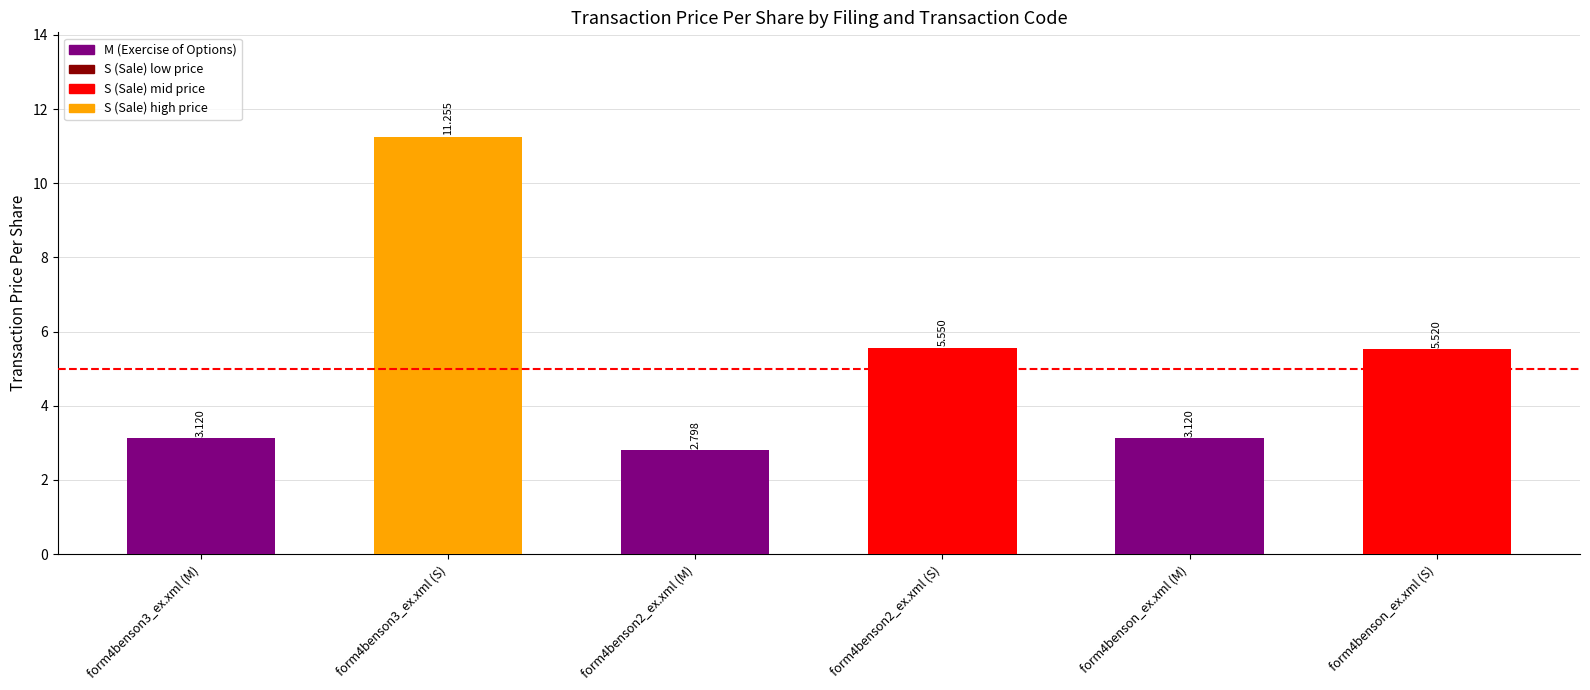

Does the chart contain any negative values?

No